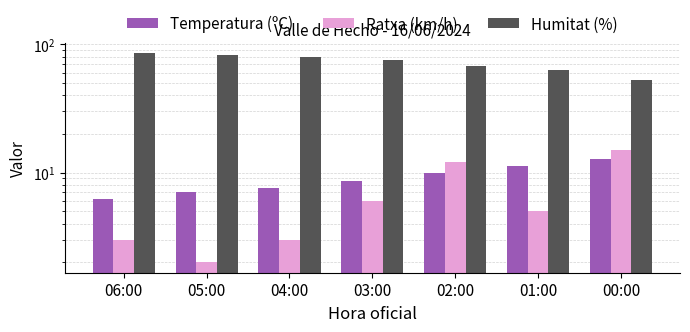

What is the label of the 3rd bar from the left?

04:00